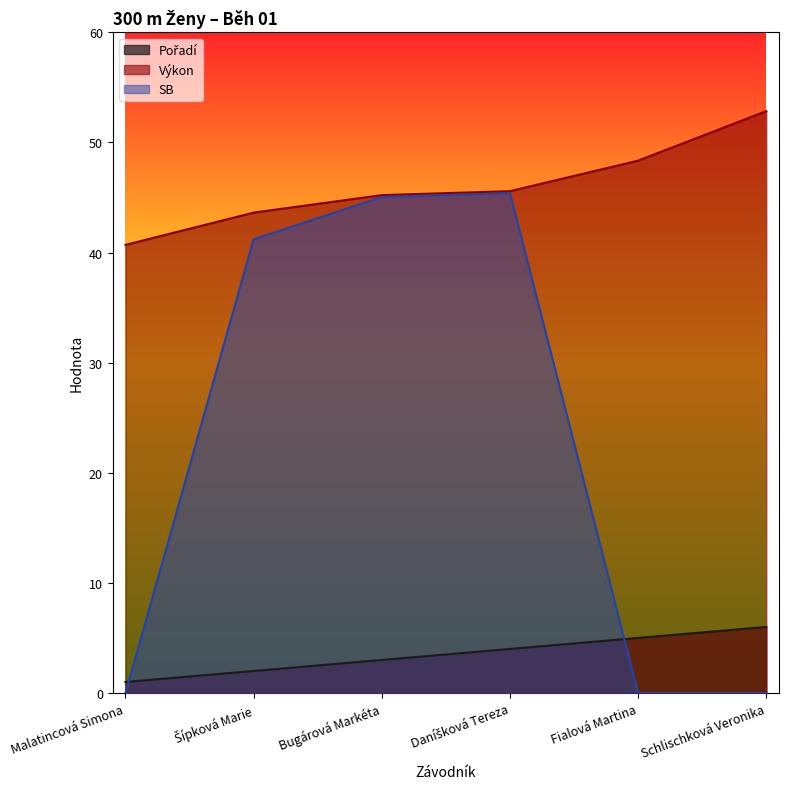

Which has a higher value, Bugárová Markéta or Daníšková Tereza?

Daníšková Tereza